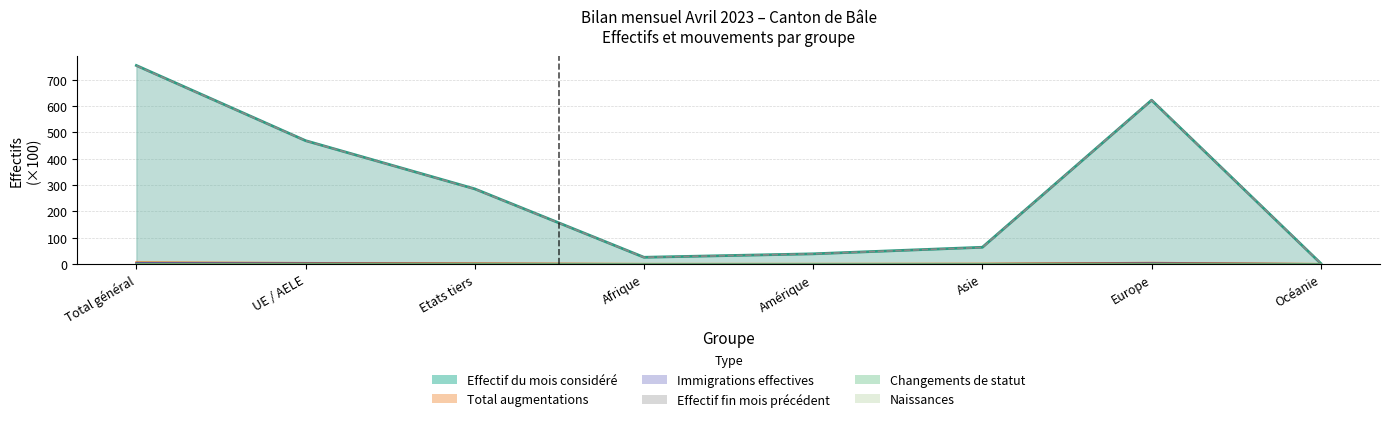

How many data points does each series have?

8